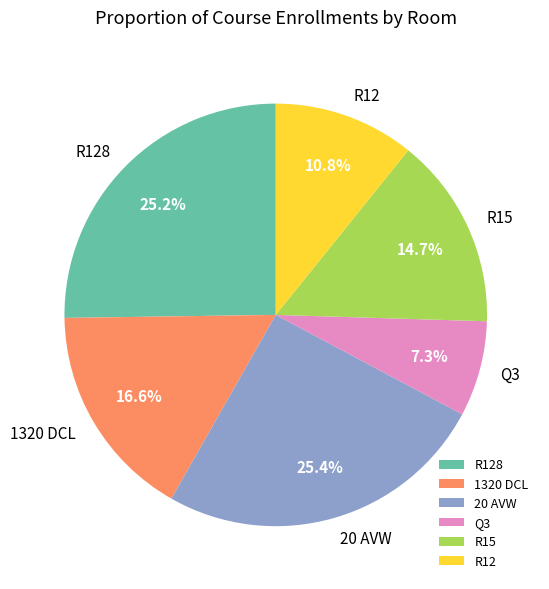

Which has a higher value, R12 or R128?

R128